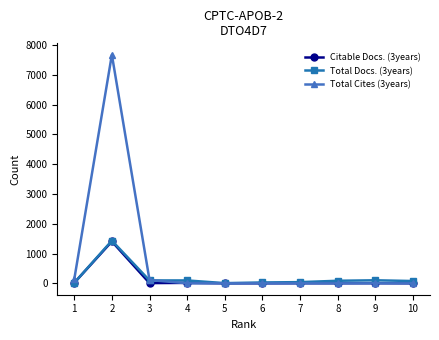

What are all the series names shown in the legend?

Citable Docs. (3years), Total Docs. (3years), Total Cites (3years)